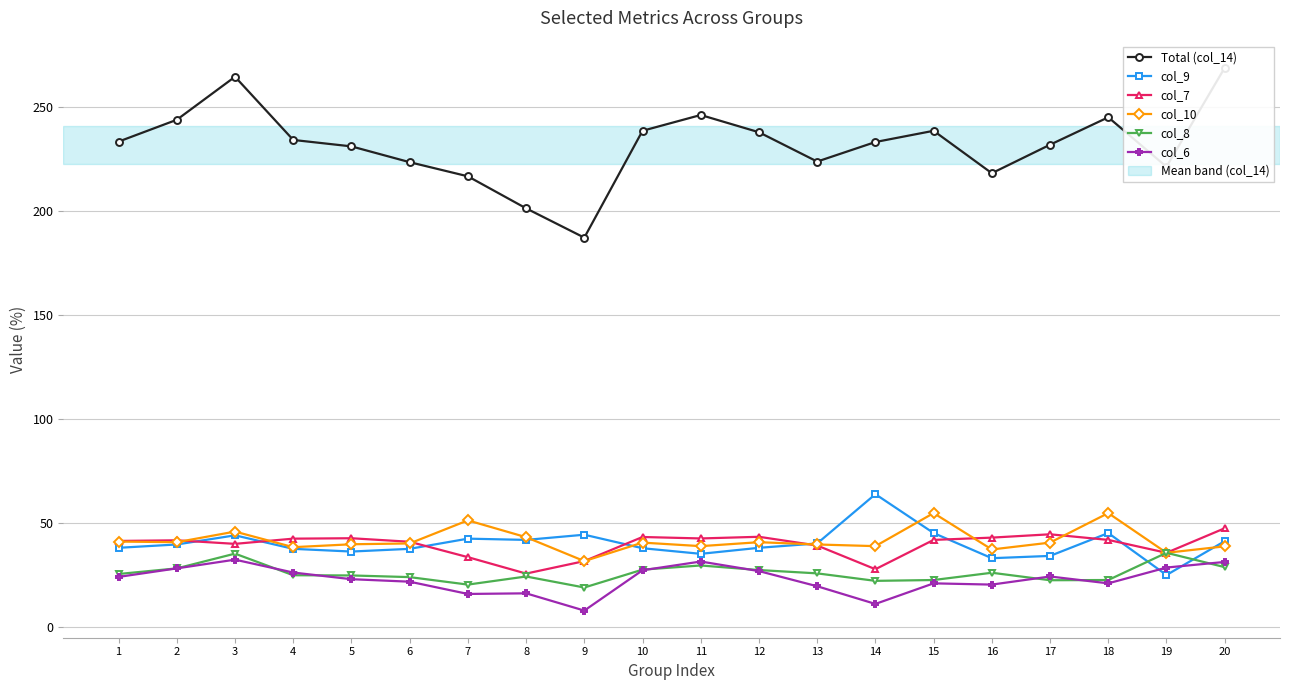

What is the maximum value for col_9?

63.9